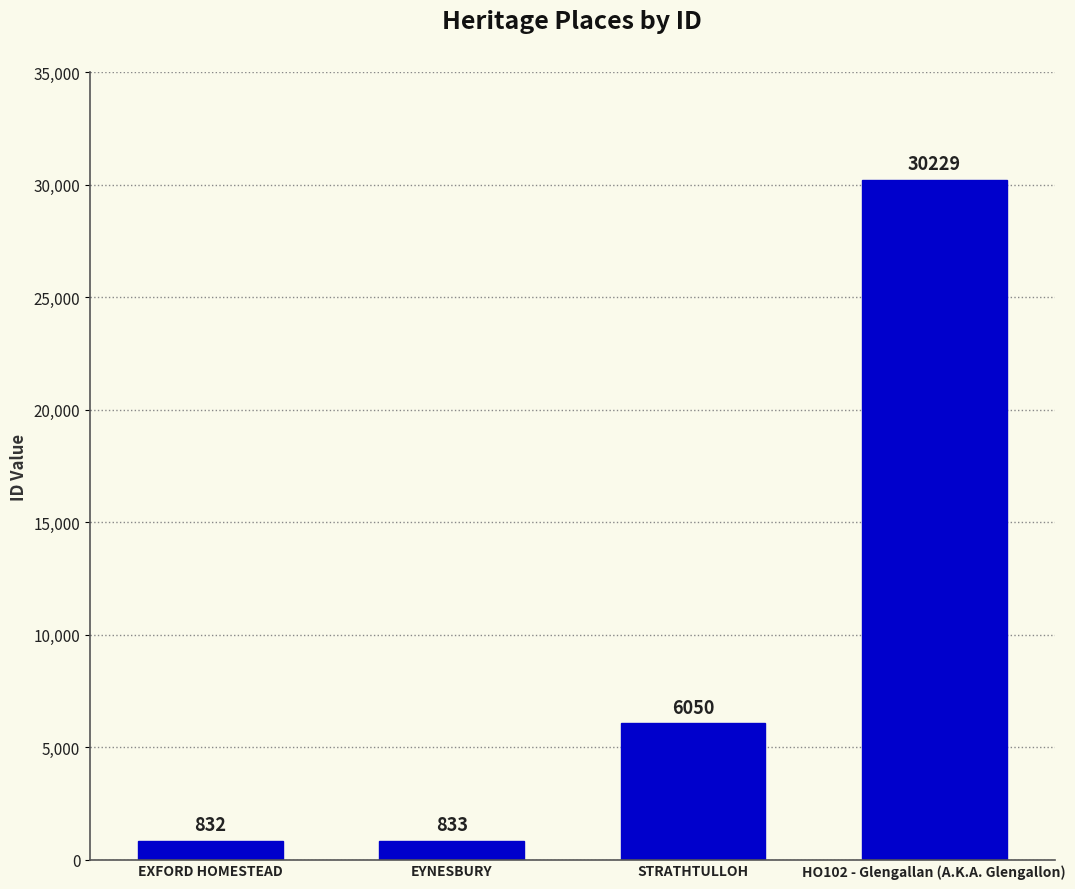

Reading left to right, transcribe all the data shown in this chart.

832	833	6050	30229